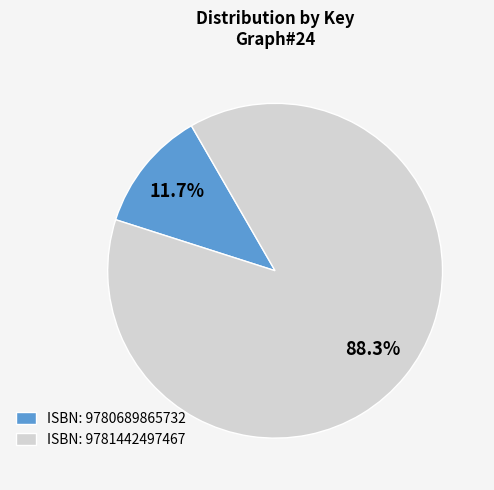

Which category has the biggest portion of the pie?

ISBN: 9781442497467